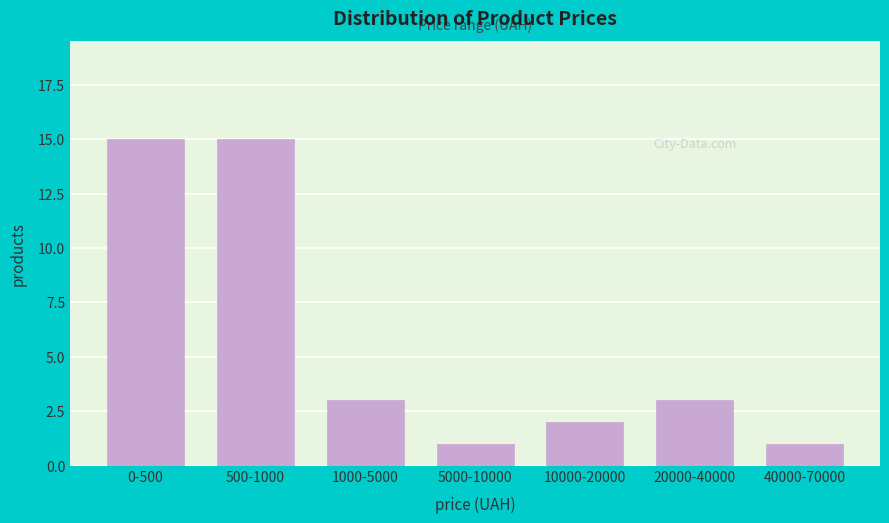

Reading left to right, what are all the values shown in this chart?

15	15	3	1	2	3	1